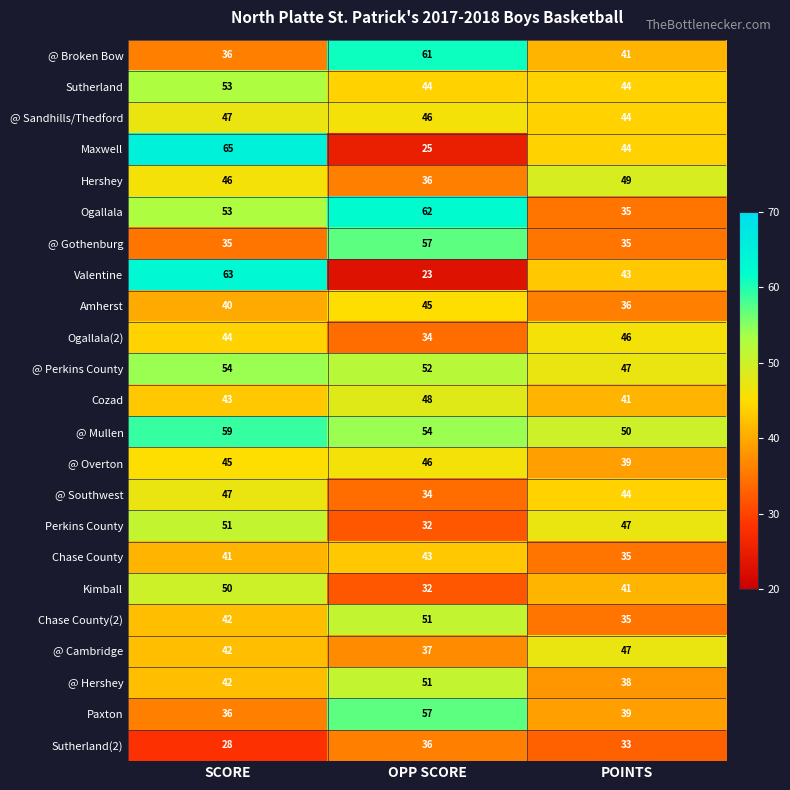

What is the difference between the highest and lowest values at OPP SCORE?

39